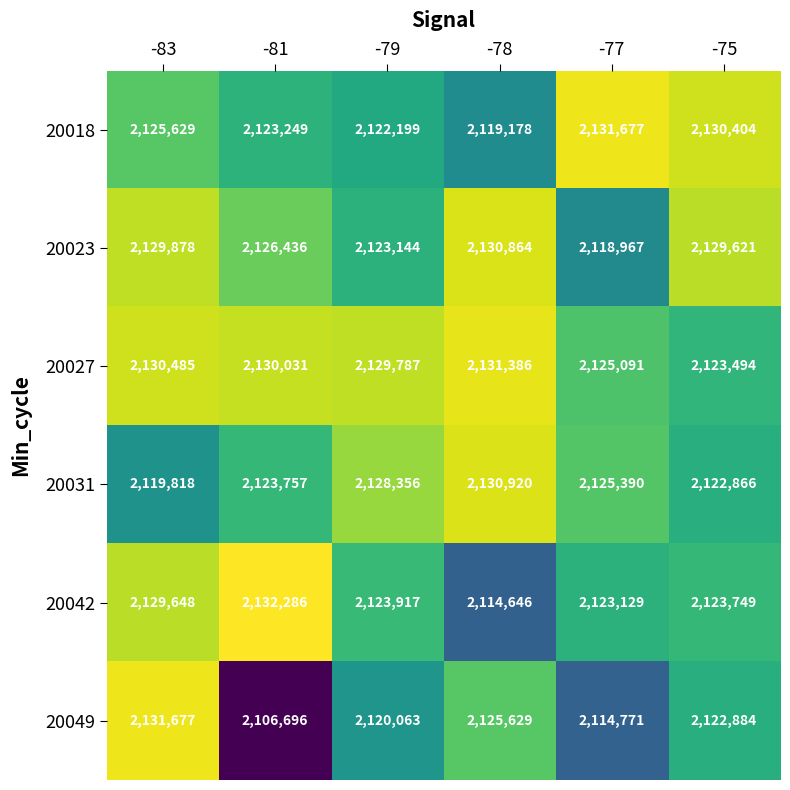

What value does the 20023 series have at -77, to the nearest 100?

2119000